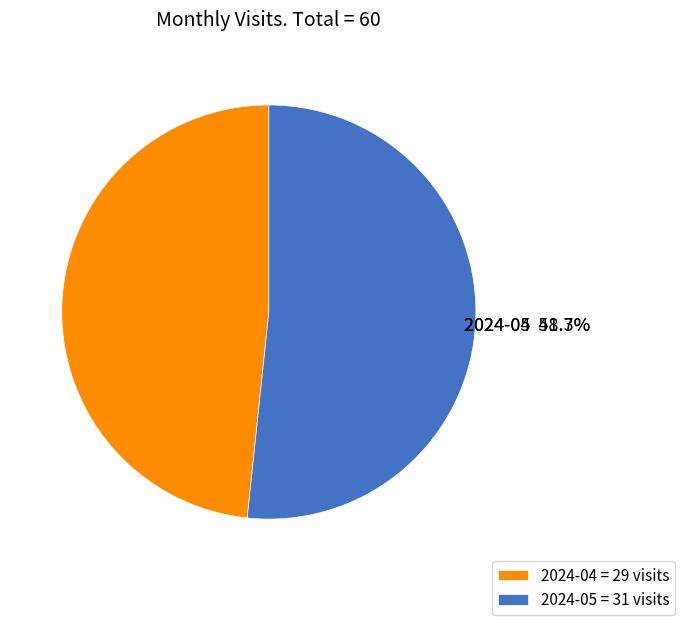

The 2024-05 slice represents 67% of the pie. True or false?

False